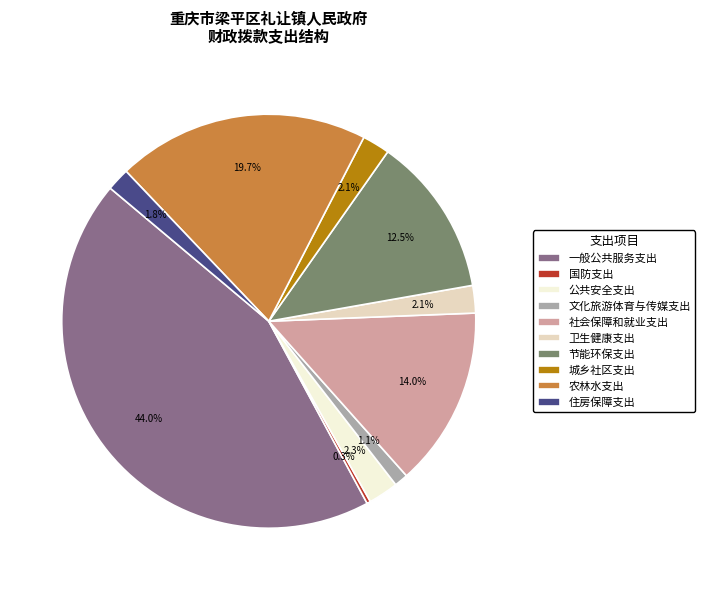

How many segments does this pie chart have?

10